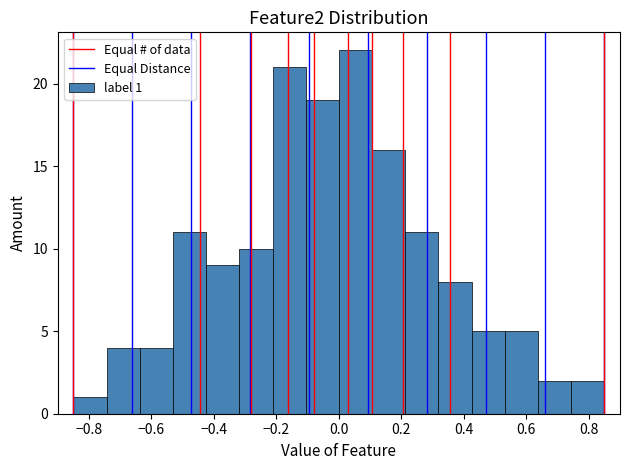

Over which range of the x-axis is the bar tallest?

0.00 to 0.10